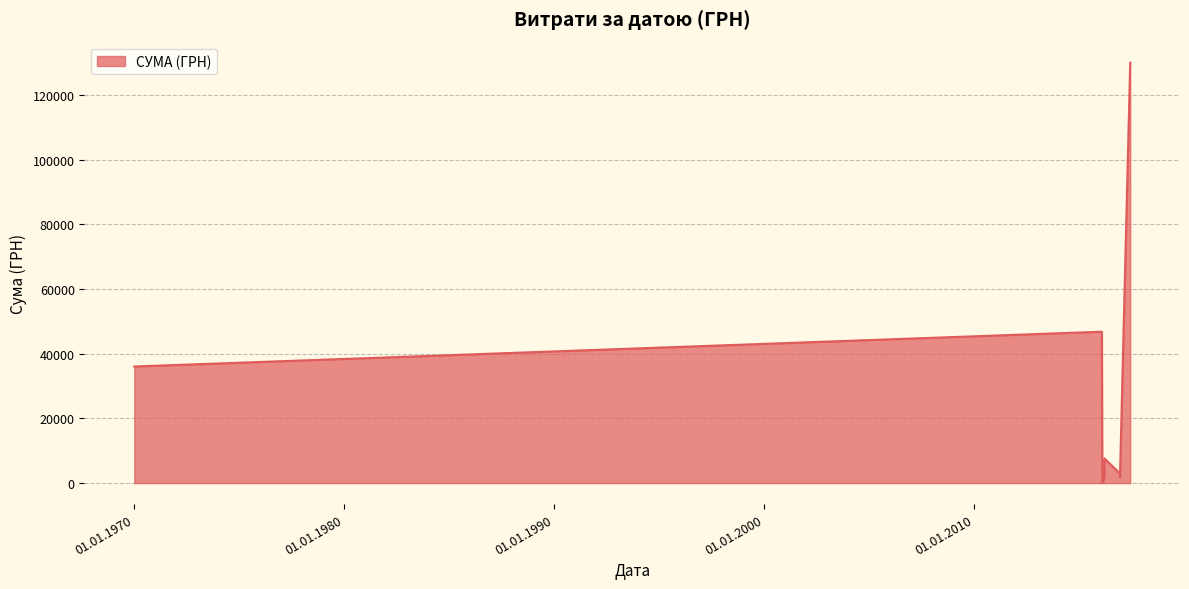

What is the difference between the maximum and minimum values?

129864.3